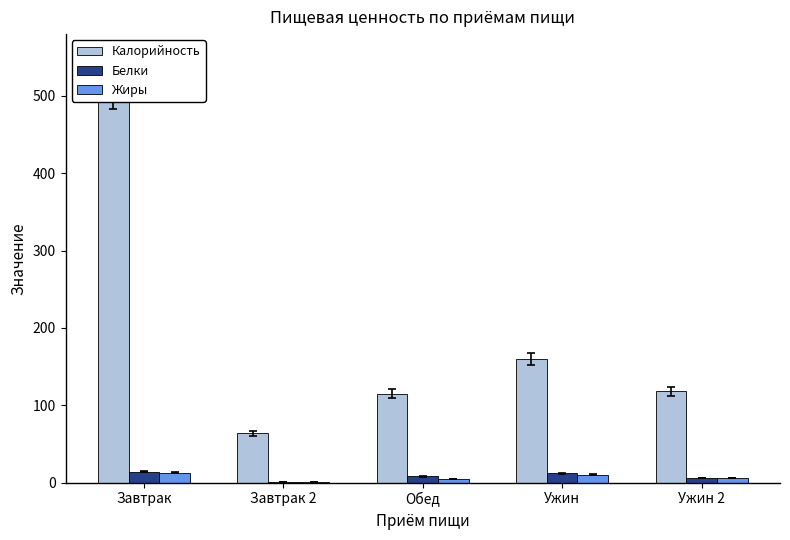

At Завтрак 2, list the series in order from smallest to largest.

Белки, Жиры, Калорийность